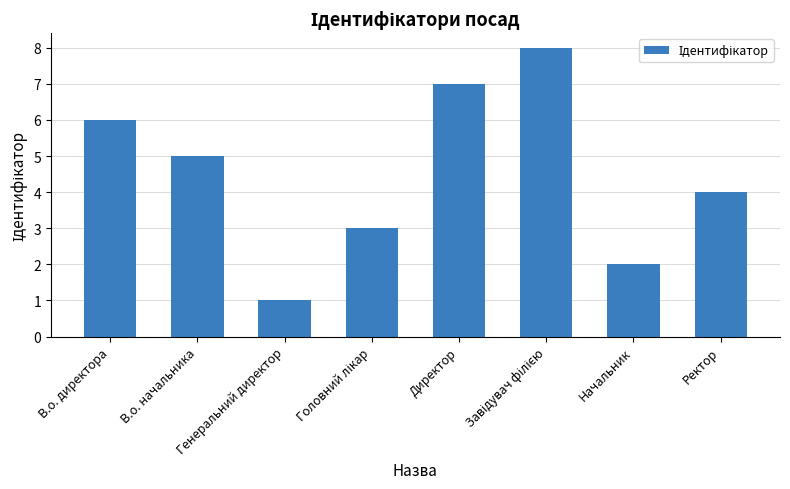

What is the minimum value shown in the chart?

1